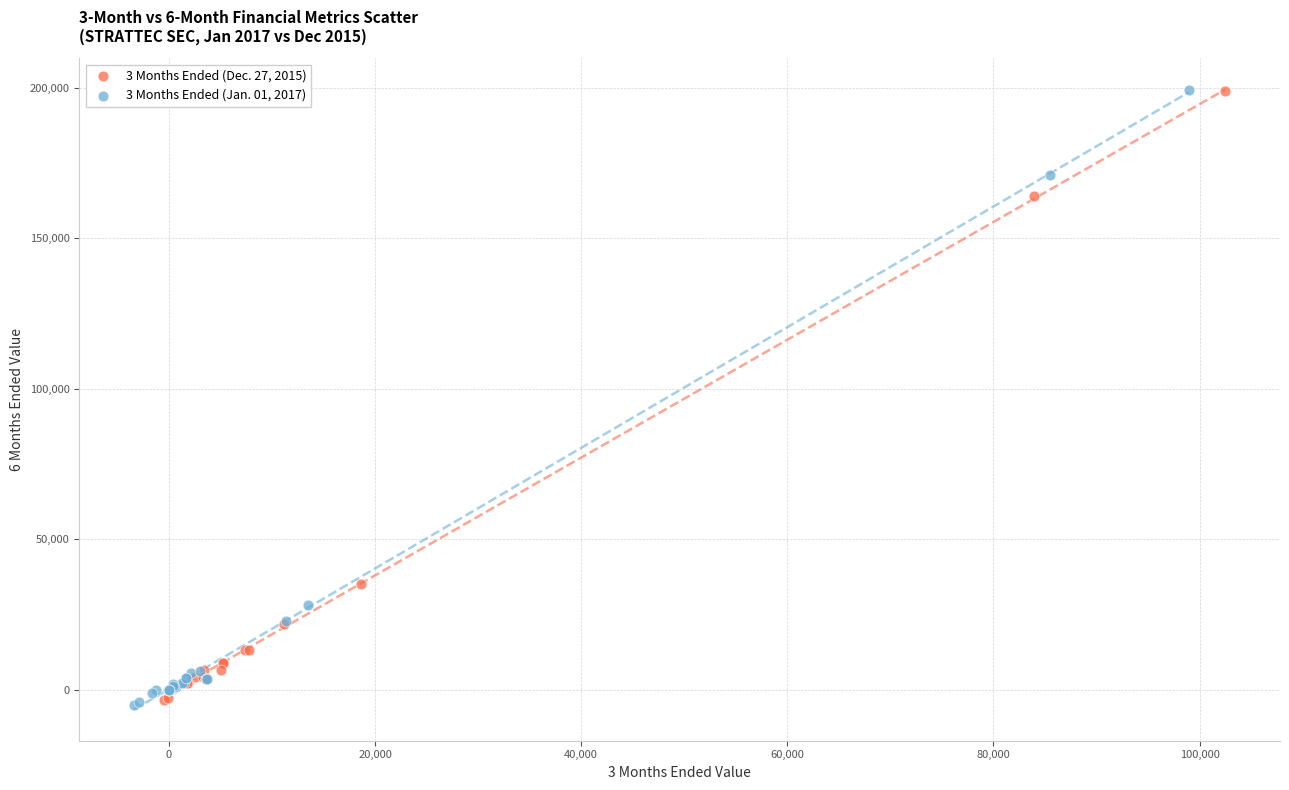

Which series has the largest Y range (max minus min)?

3 Months Ended (Jan. 01, 2017)